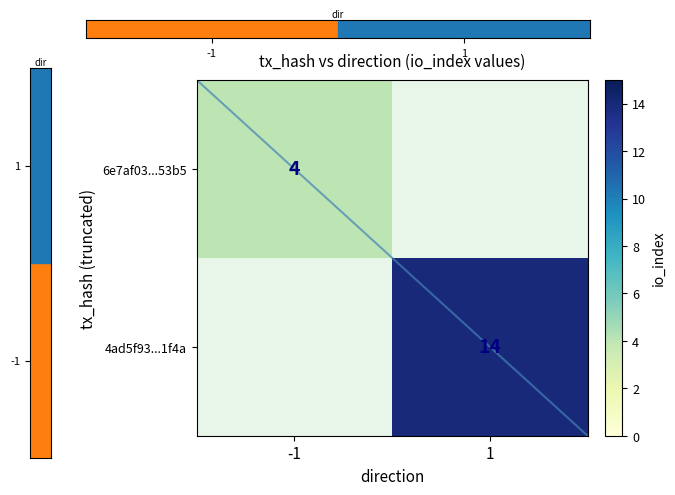

The 6e7af03...53b5 series shows 2 at -1. True or false?

False